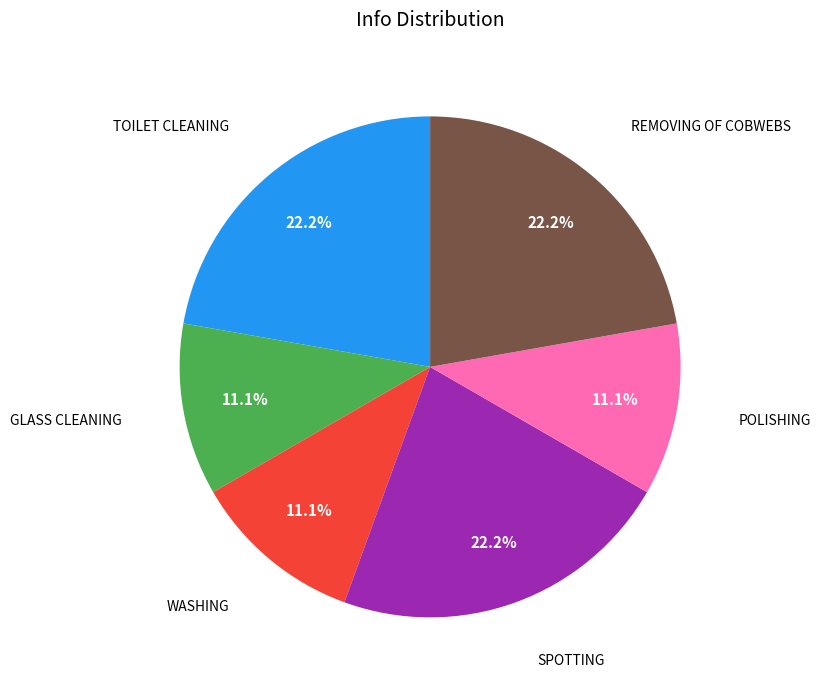

Is there any slice that represents more than half of the pie?

No